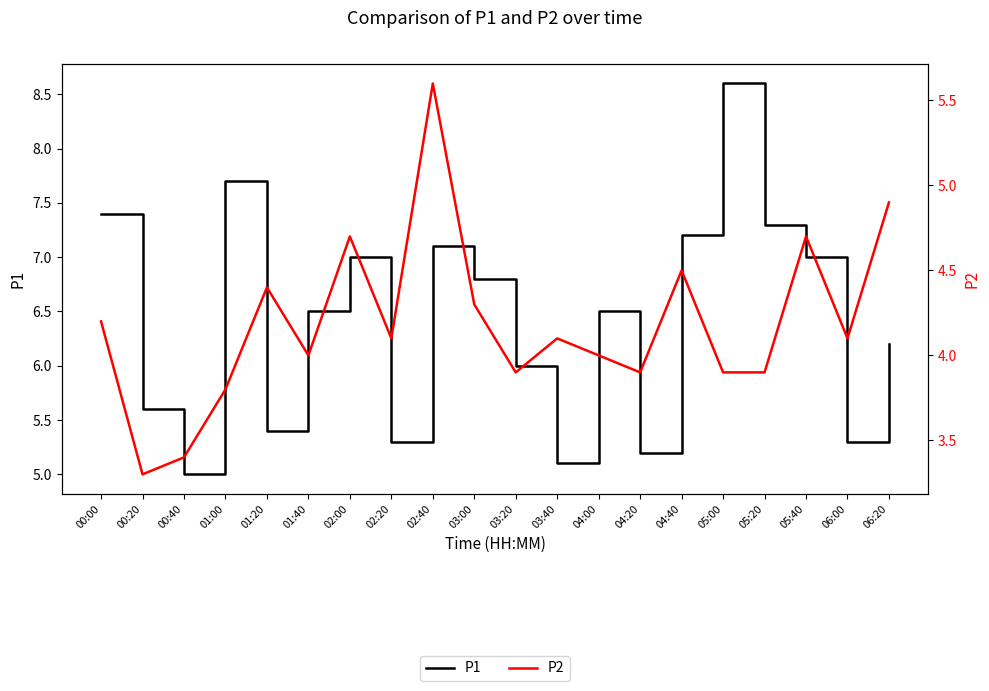

What are all the series names shown in the legend?

P1, P2